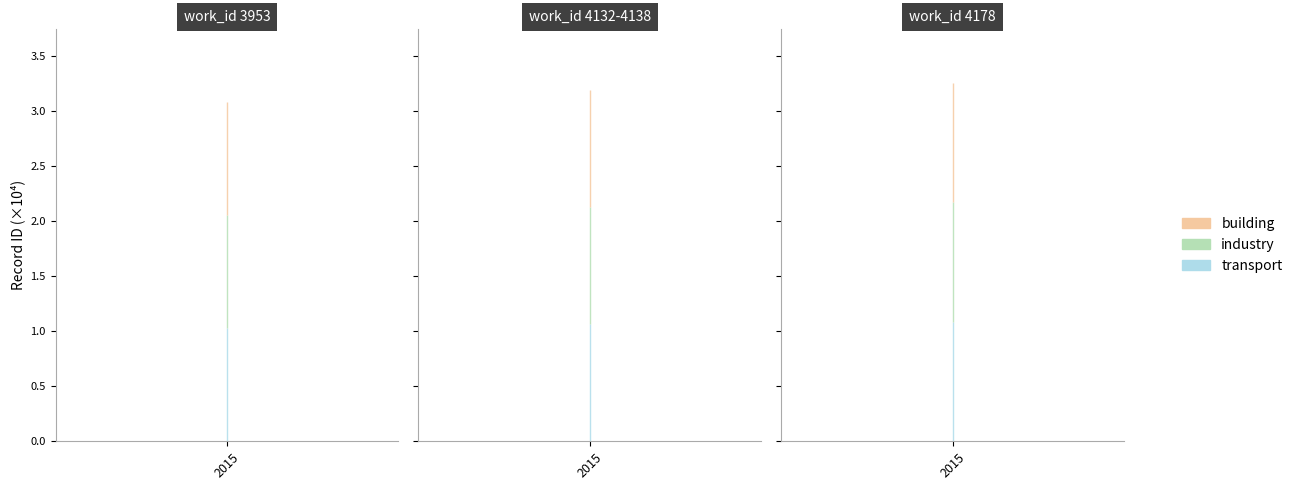

True or false: transport and industry intersect in this chart.

False